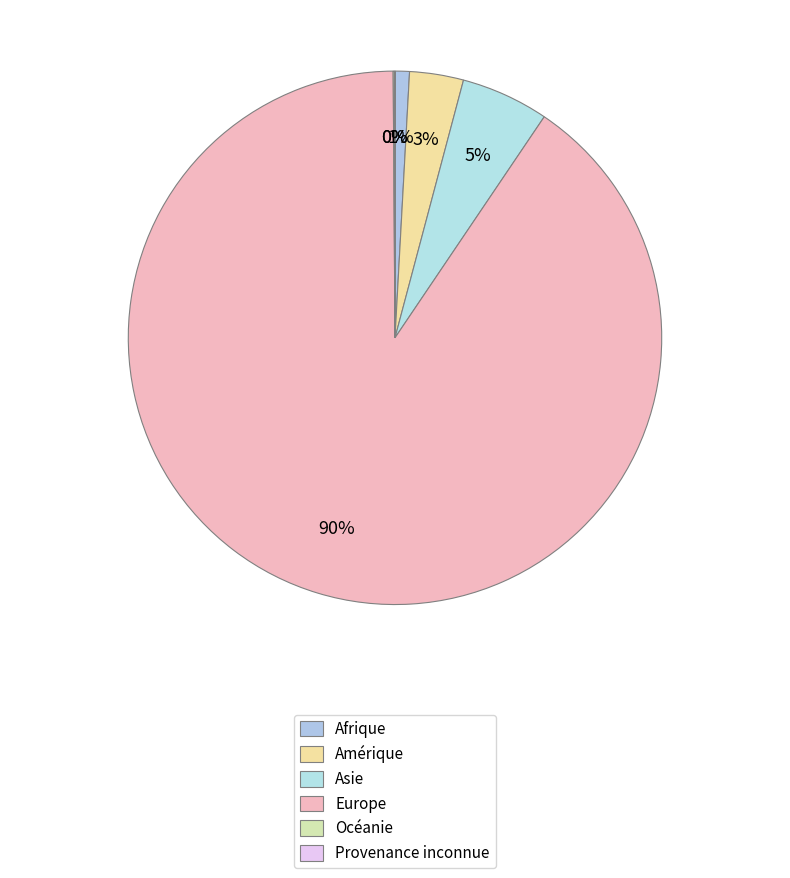

Does any single category account for the majority?

Yes